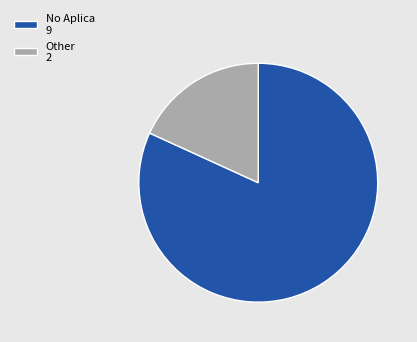

Rank the categories by value from lowest to highest.

Other, No Aplica